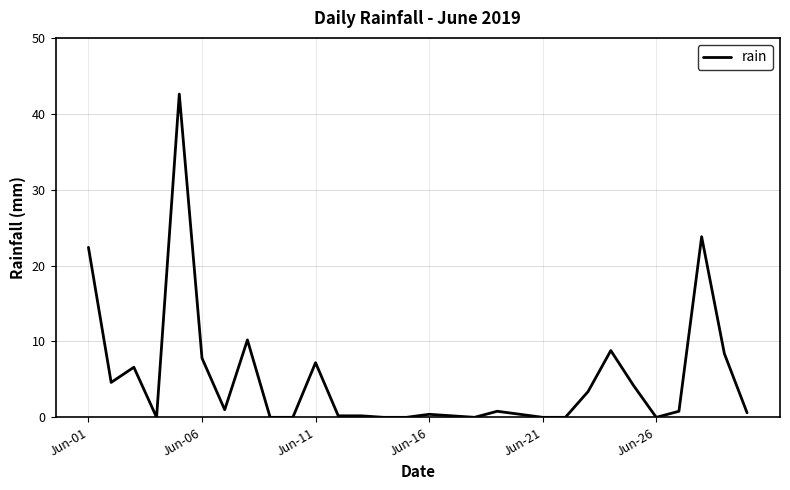

What is the difference between the second highest and second lowest values?

23.8